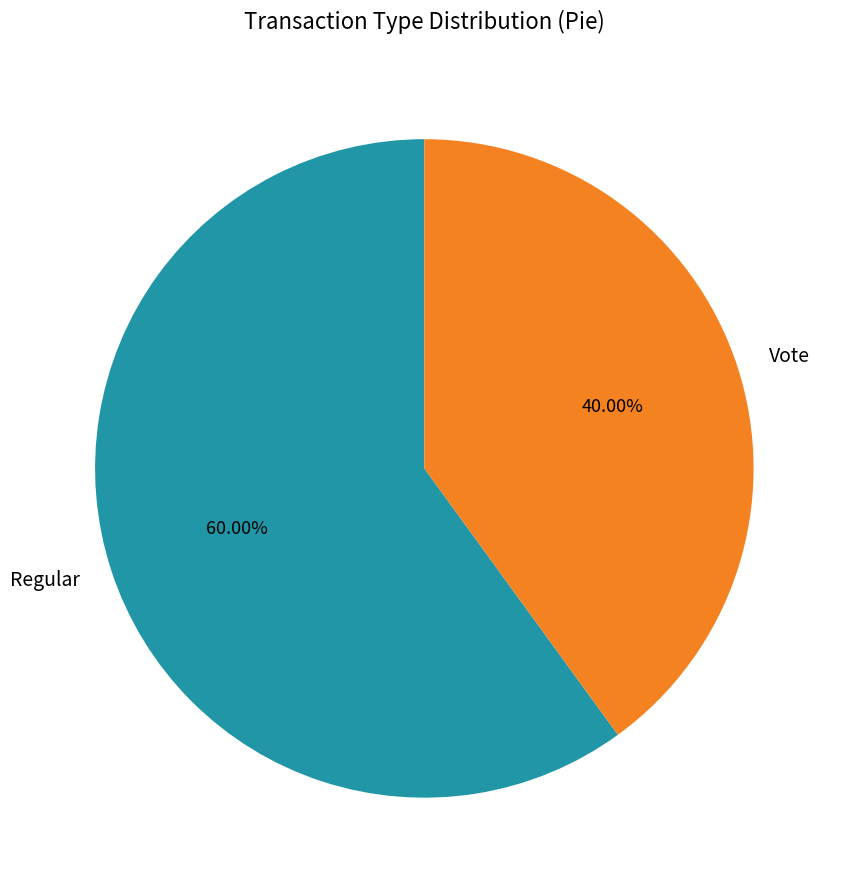

To the nearest percent, what is the average slice percentage?

50%